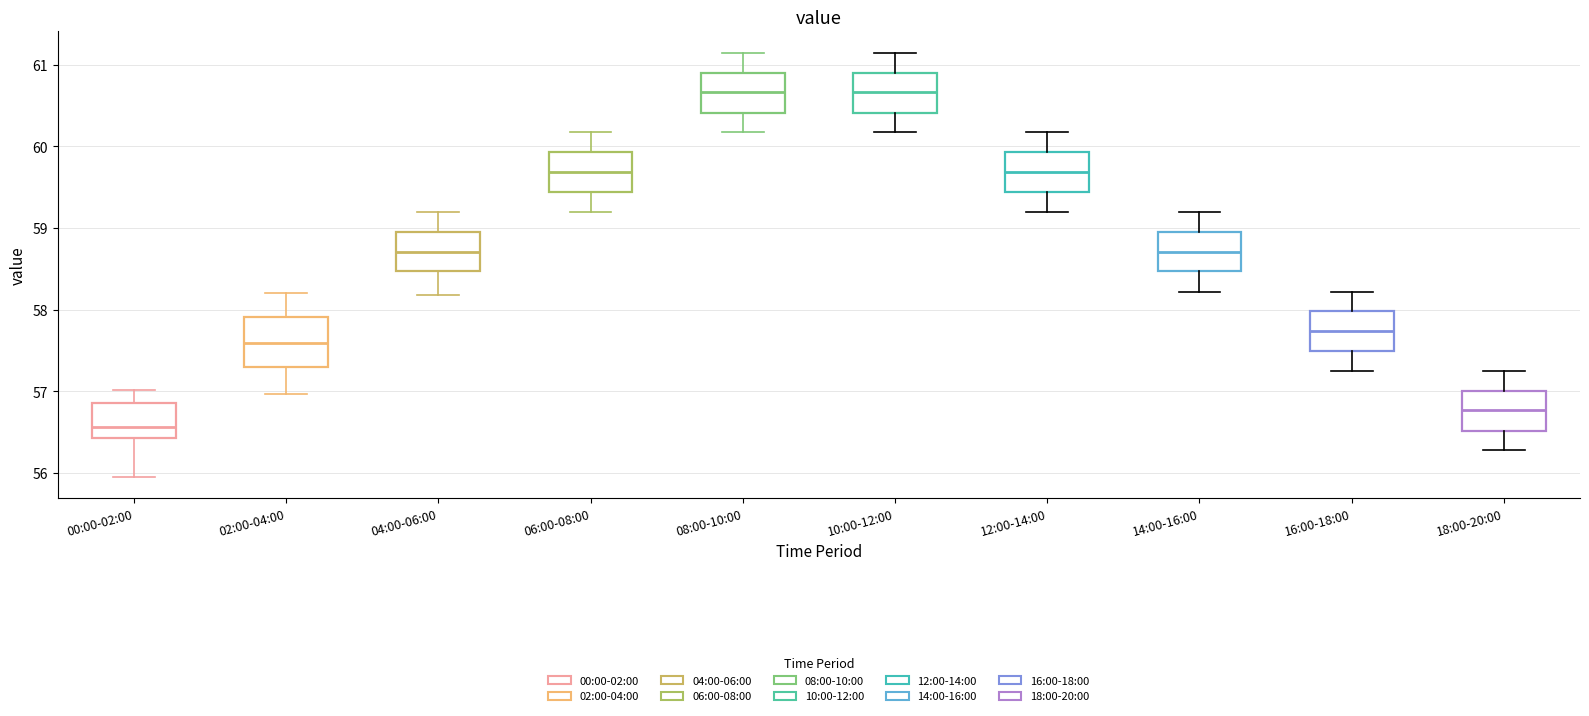

Which box is the tallest, from its lower edge to its upper edge?

02:00-04:00